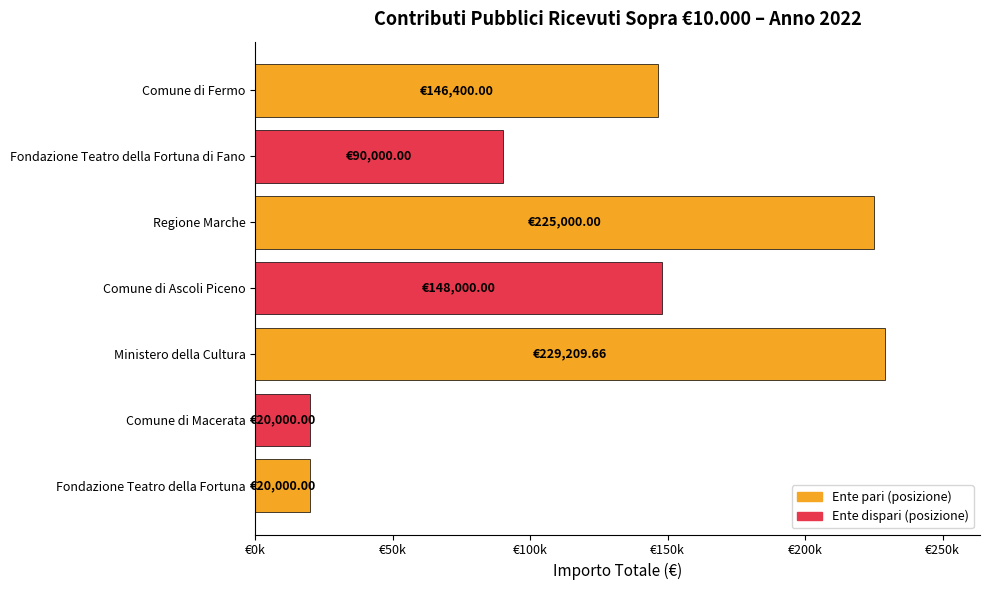

What is the greatest value displayed?

229209.7